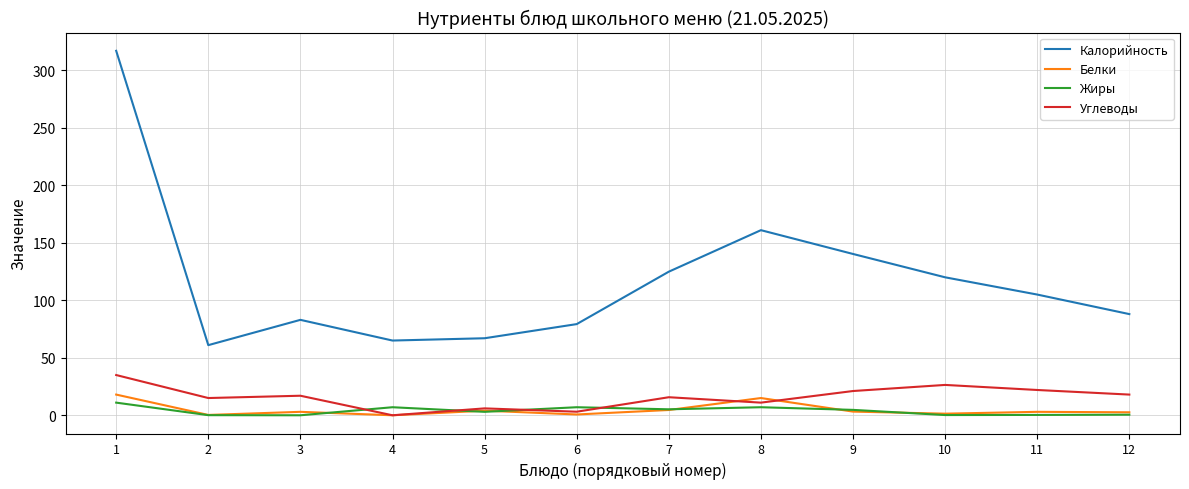

Which series changed the most between 4 and 6?

Калорийность